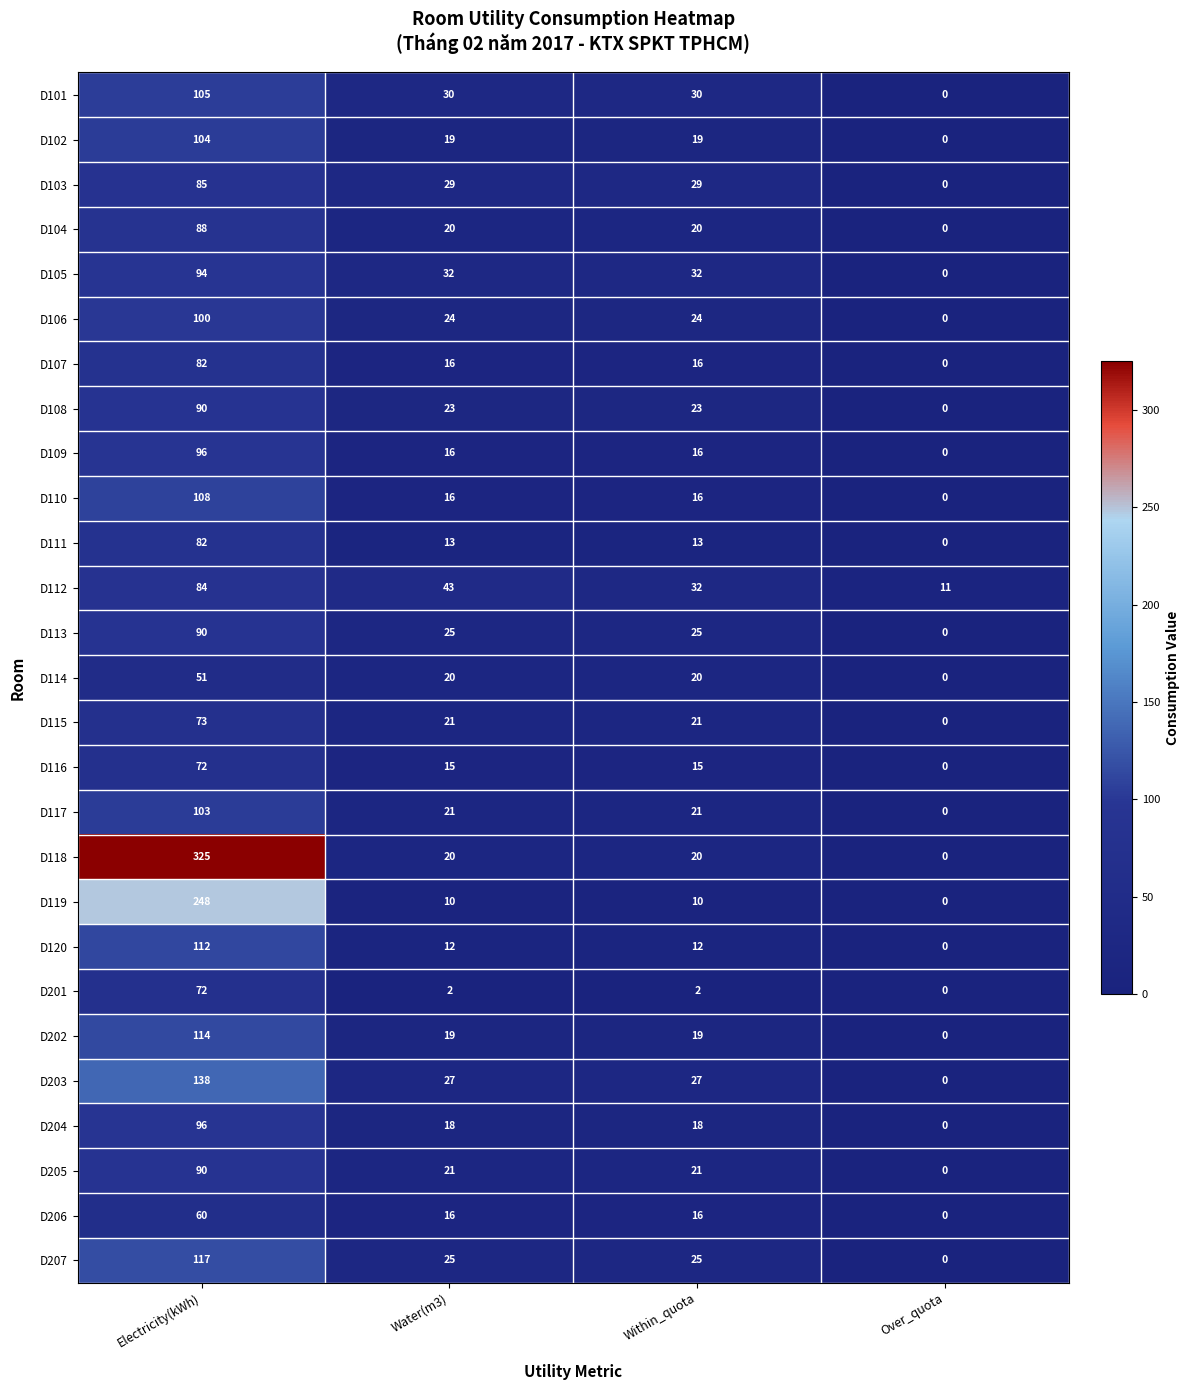

Count the number of categories in the chart.

4